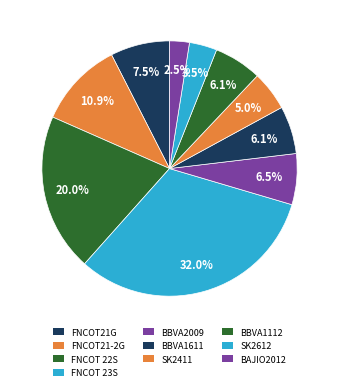

To the nearest percent, what is the difference between the largest and smallest slice percentages?

30%